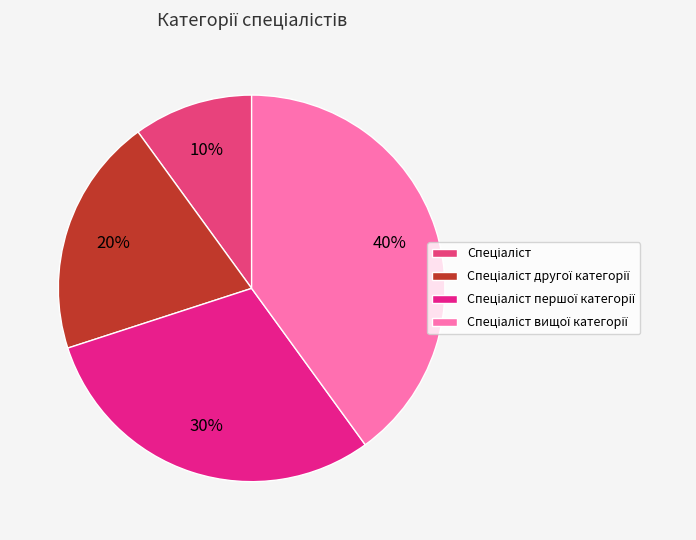

How many segments does this pie chart have?

4